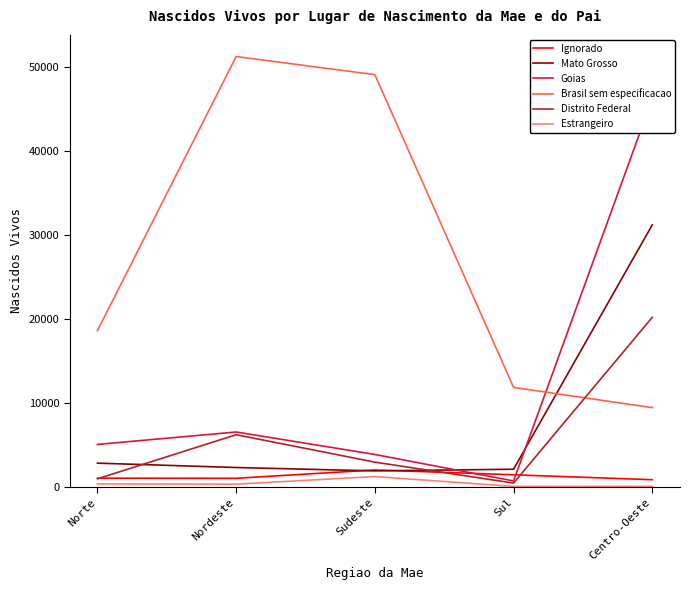

How many categories are shown in the chart?

5